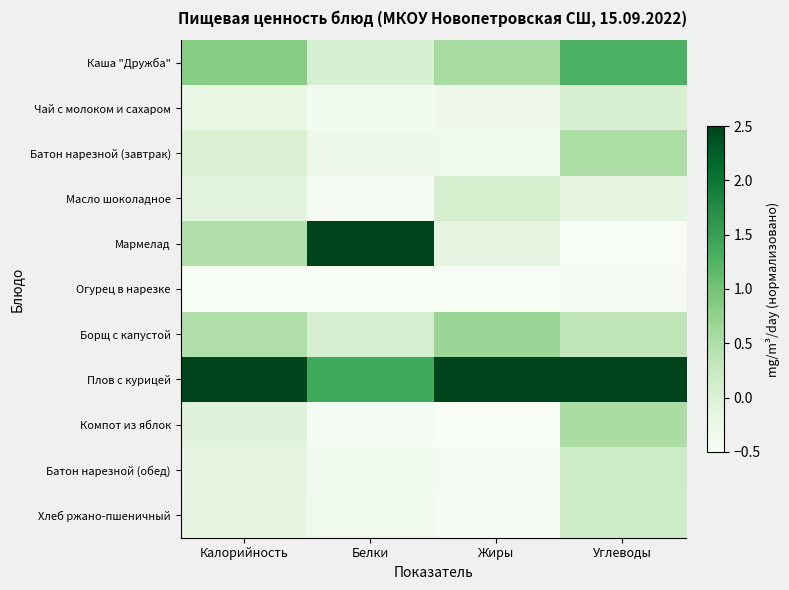

At Белки, list the series in order from smallest to largest.

Огурец в нарезке, Компот из яблок, Масло шоколадное, Чай с молоком и сахаром, Батон нарезной (обед), Хлеб ржано-пшеничный, Батон нарезной (завтрак), Каша "Дружба", Борщ с капустой, Плов с курицей, Мармелад